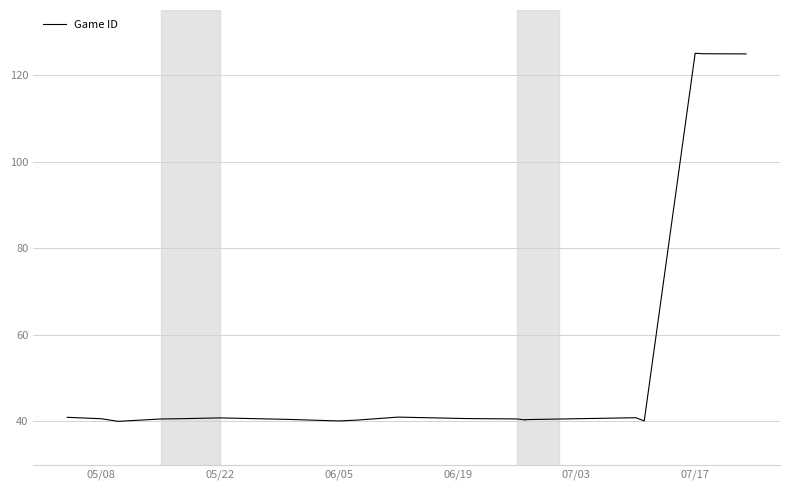

How many interior local valleys (lower than both neighbors) does the data have?

4